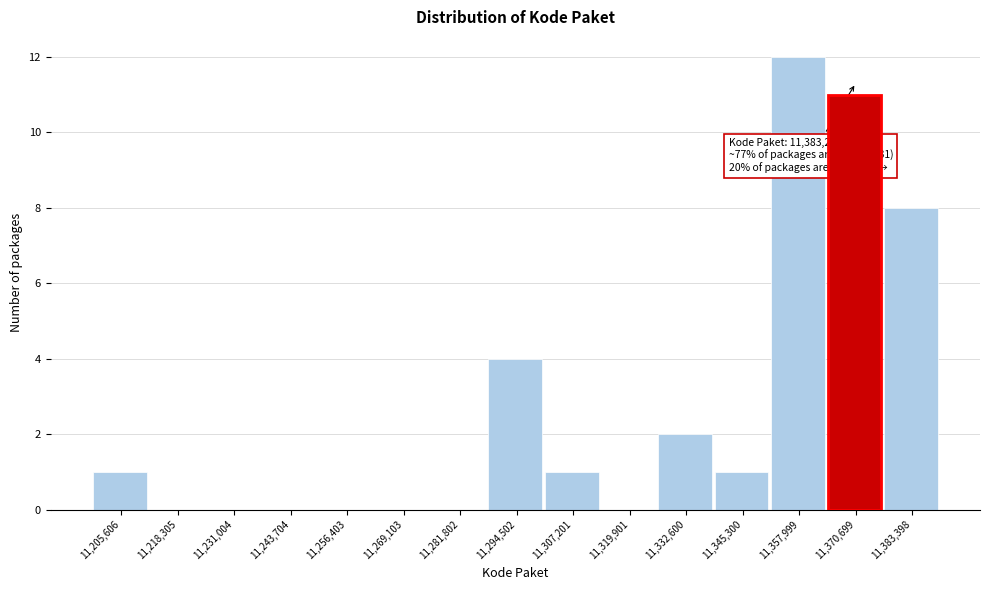

Reading right to left, extract all data points from this chart.

11,383,398=8	11,357,999=12	11,345,300=1	11,332,600=2	11,319,901=0	11,307,201=1	11,294,502=4	11,281,802=0	11,269,103=0	11,256,403=0	11,243,704=0	11,231,004=0	11,218,305=0	11,205,606=1